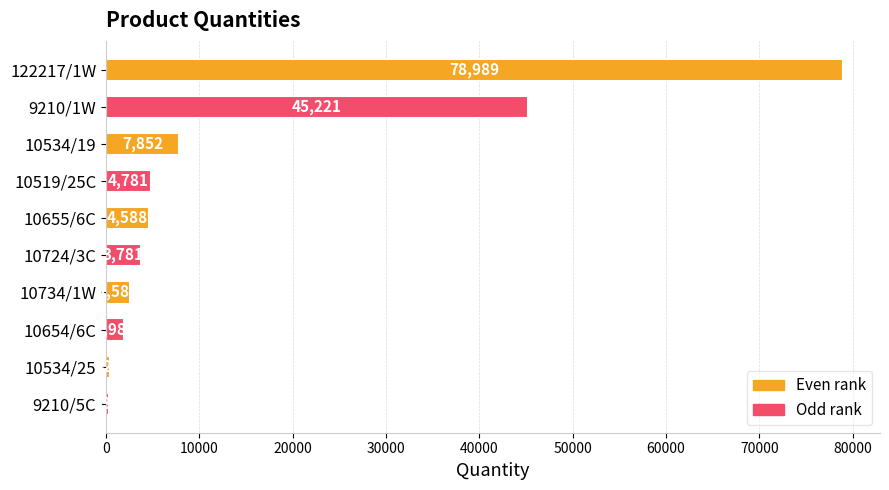

Rank the categories by value from highest to lowest.

122217/1W, 9210/1W, 10534/19, 10519/25C, 10655/6C, 10724/3C, 10734/1W, 10654/6C, 10534/25, 9210/5C